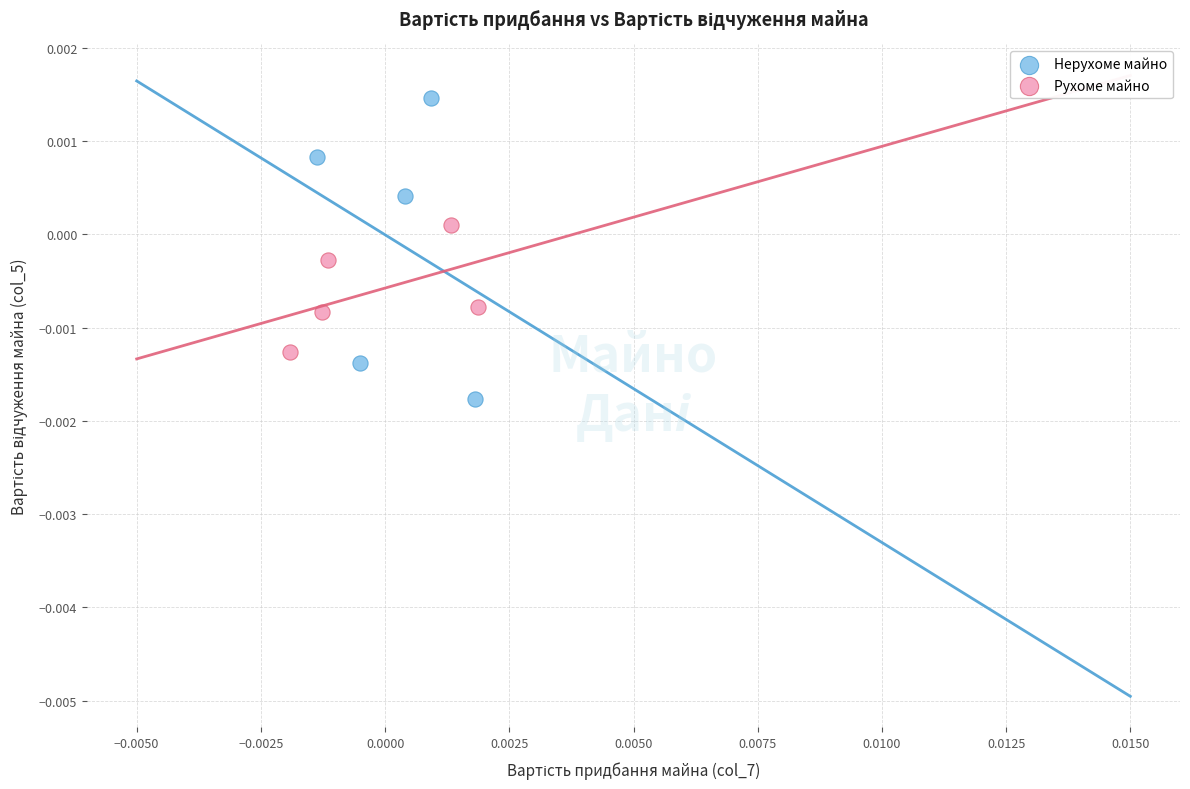

What are all the series names shown in the legend?

Нерухоме майно, Рухоме майно